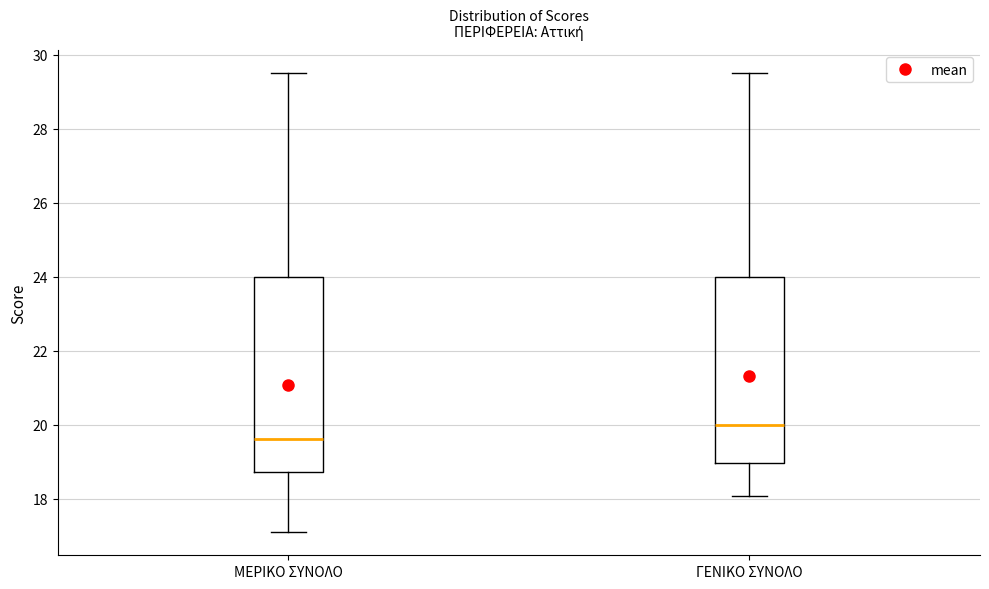

Which box has the lowest median line?

ΜΕΡΙΚΟ ΣΥΝΟΛΟ